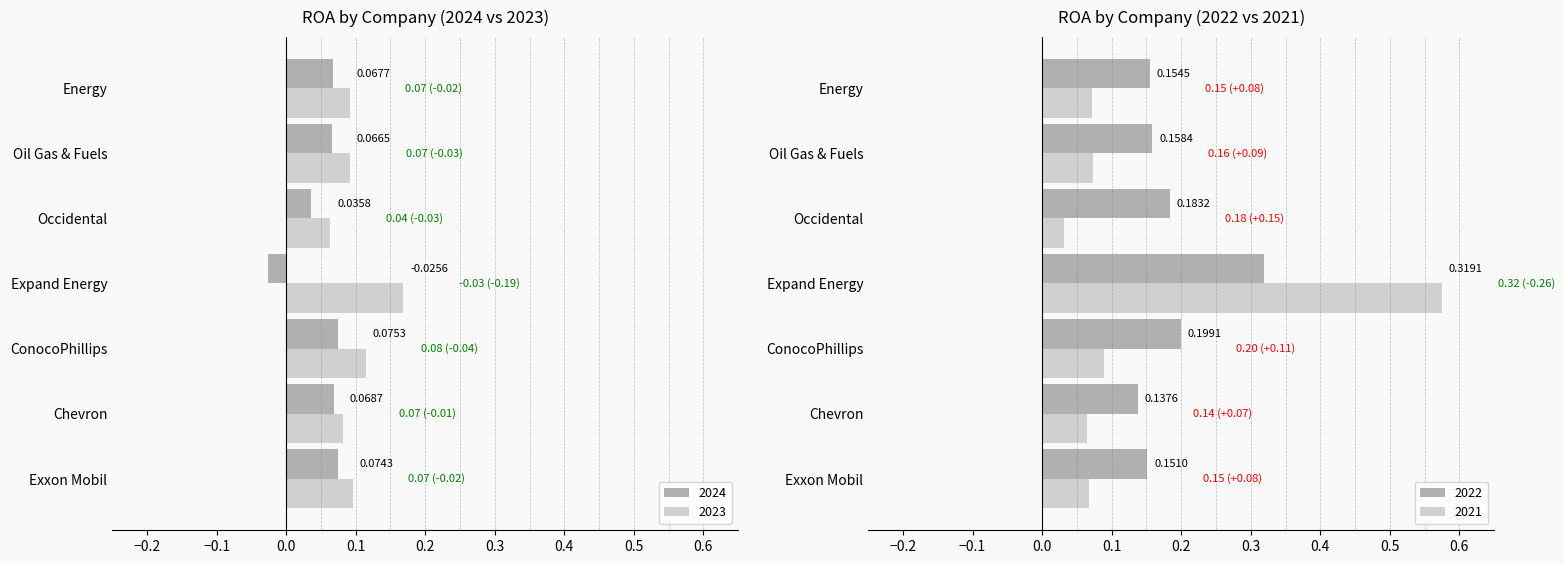

What are all the series names shown in the legend?

2024, 2023, 2022, 2021